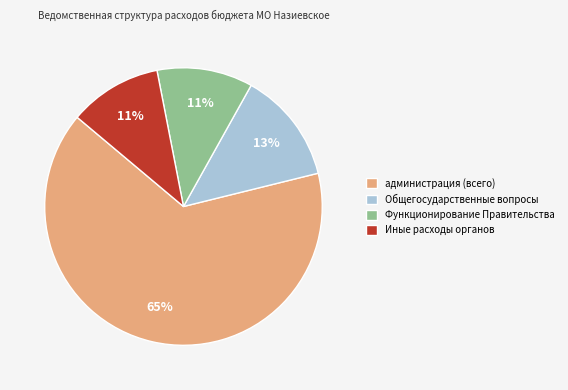

What percentage is the администрация (всего) slice, to the nearest percent?

65%